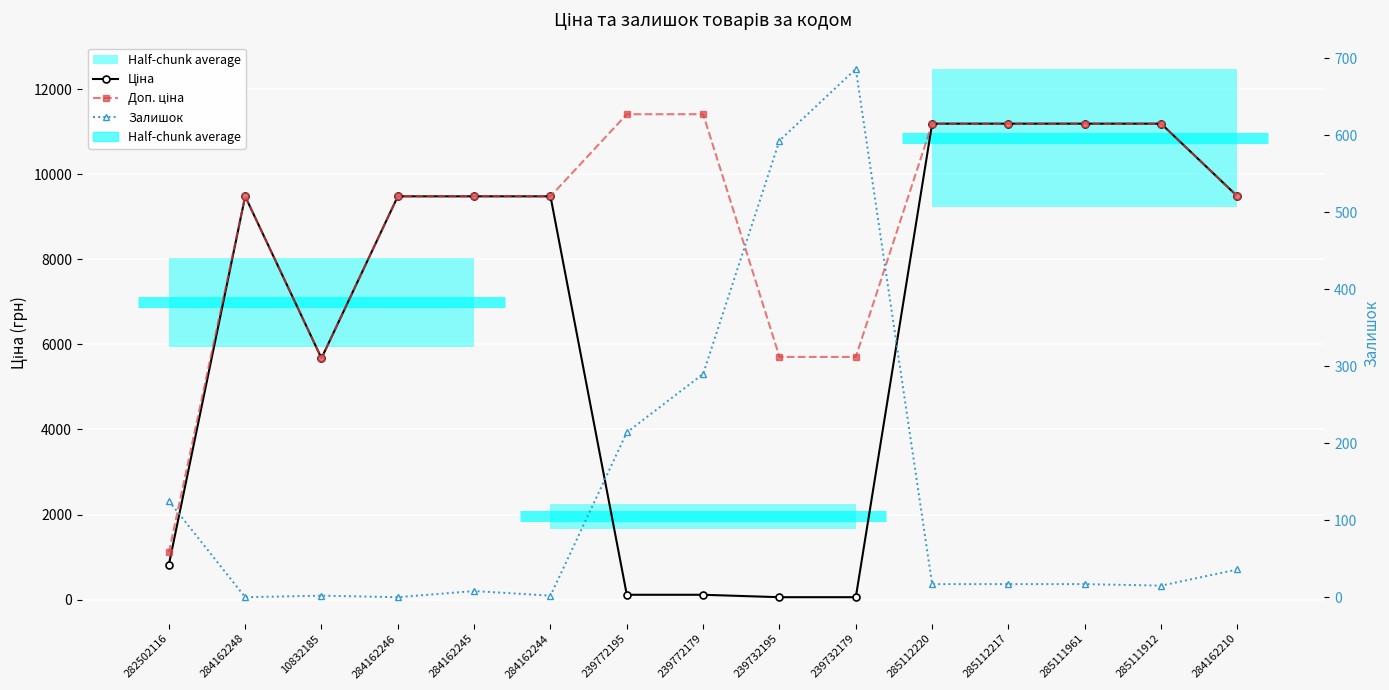

Where is Залишок nearest to the value 343?

239772179